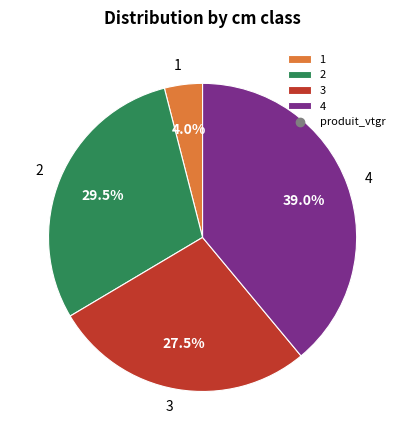

What is the total percentage of 2 and 3?

57.0%